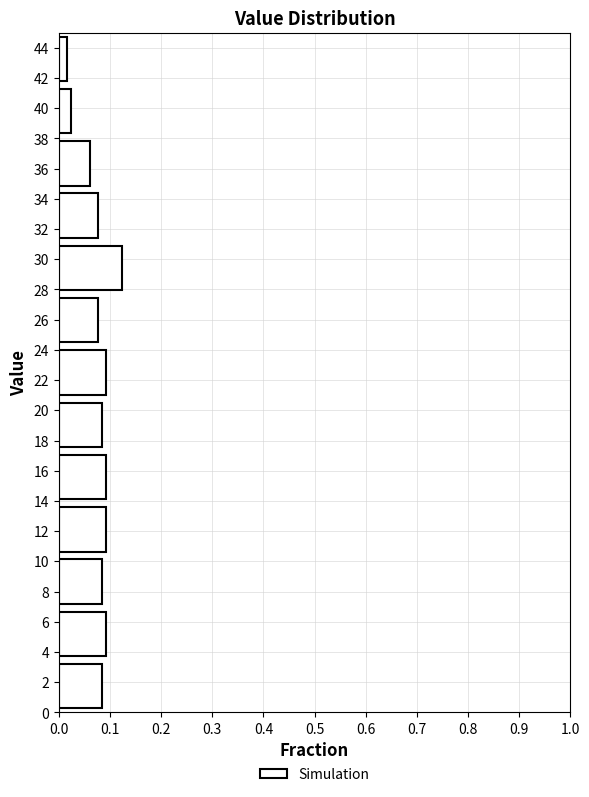

Reading bottom to top, list every bar in this chart as the range it spans on the y-axis followed by its length. Neither the bar edges nor the lengths are printed on the chart, so give them approximately, as read against the axes.

0.0 to 3.4: 0.08
3.4 to 7.0: 0.09
7.0 to 10.4: 0.08
10.4 to 13.8: 0.09
13.8 to 17.4: 0.09
17.4 to 20.8: 0.08
20.8 to 24.2: 0.09
24.2 to 27.6: 0.08
27.6 to 31.2: 0.12
31.2 to 34.6: 0.08
34.6 to 38.0: 0.06
38.0 to 41.6: 0.02
41.6 to 45.0: 0.02